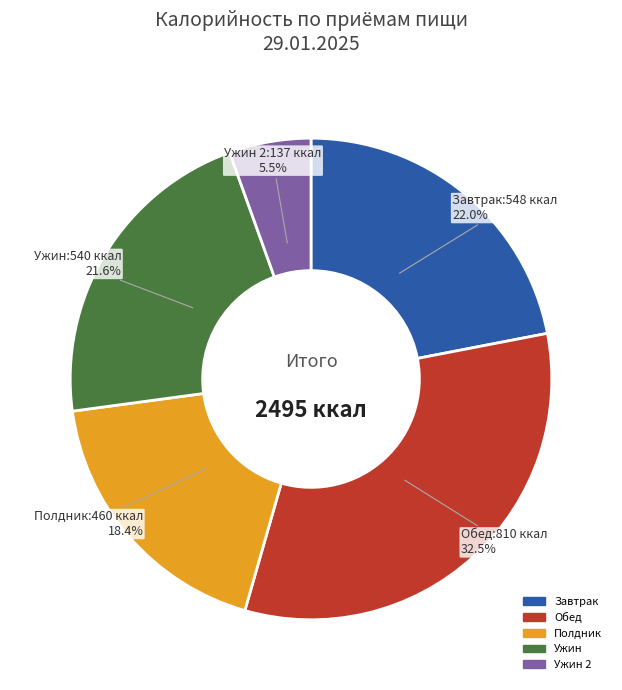

Is there any slice that represents more than half of the pie?

No